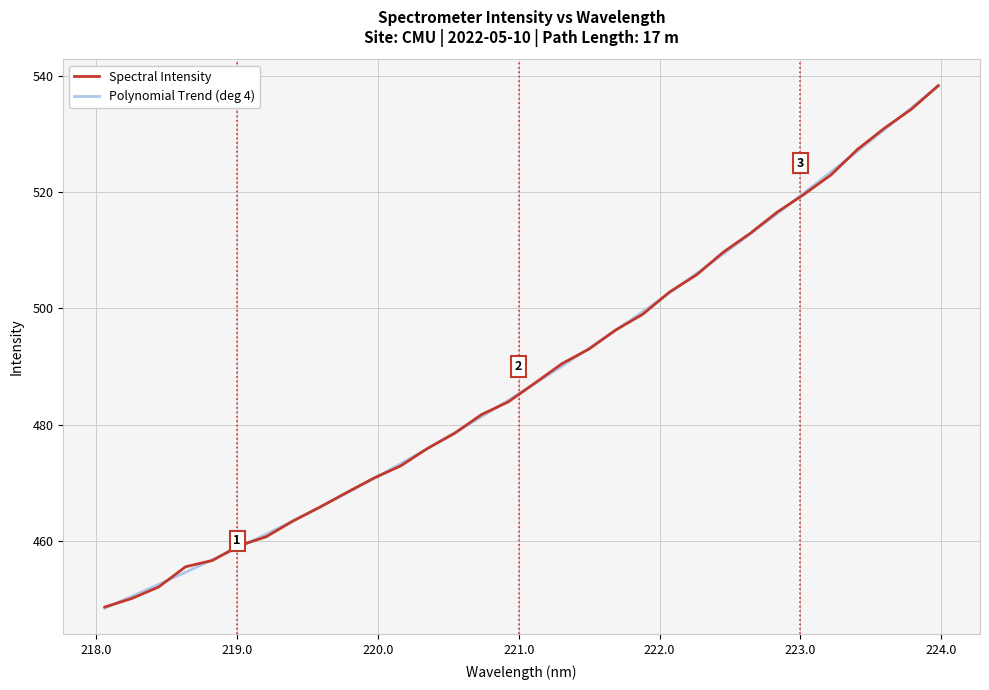

At how many categories does at least one series exceed 475?

20